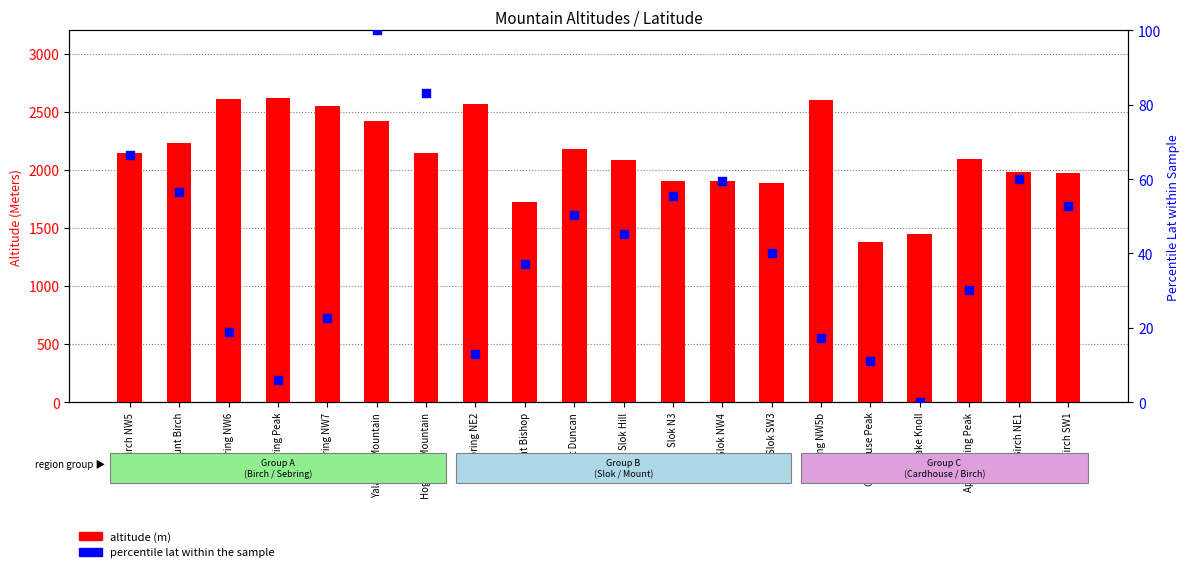

Which series reaches the maximum Y coordinate?

altitude (m)